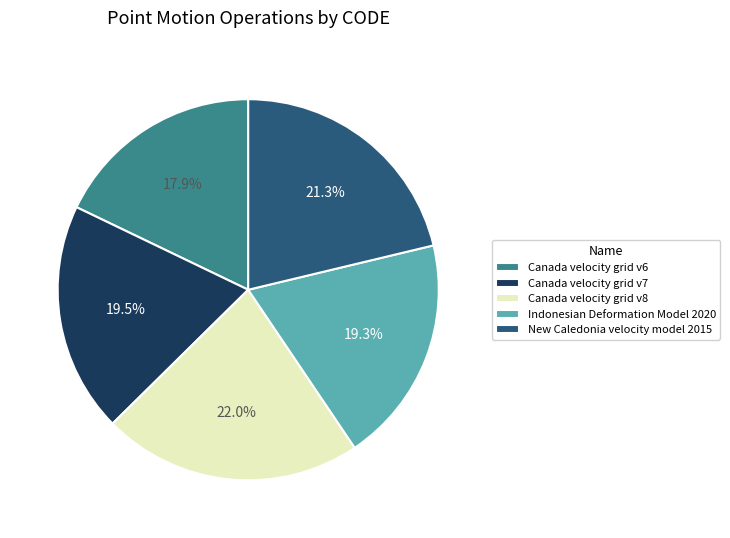

To the nearest percent, what portion does Canada velocity grid v6 represent?

18%